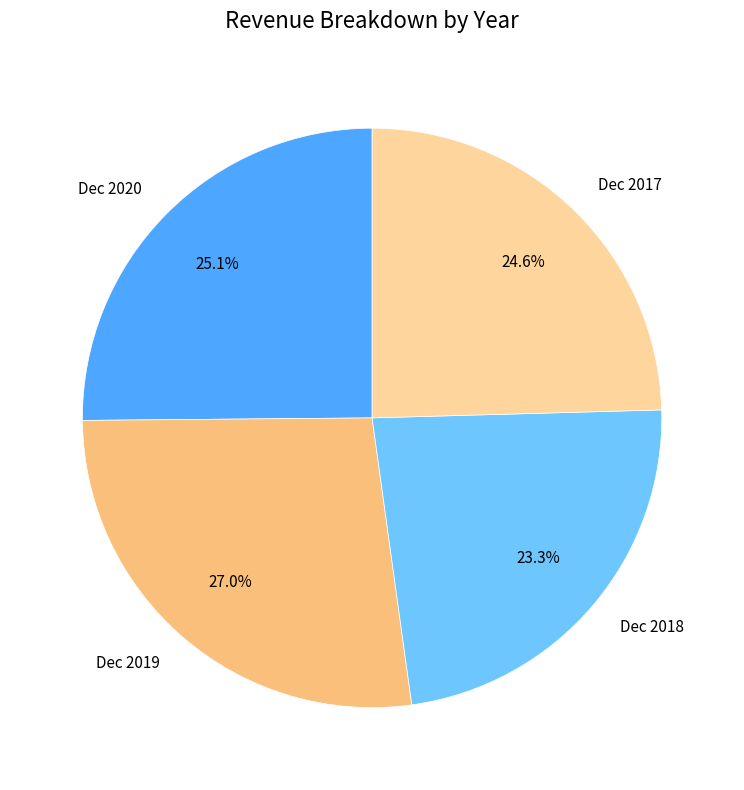

Approximately how many times larger is the value at Dec 2020 compared to Dec 2018?

1.1